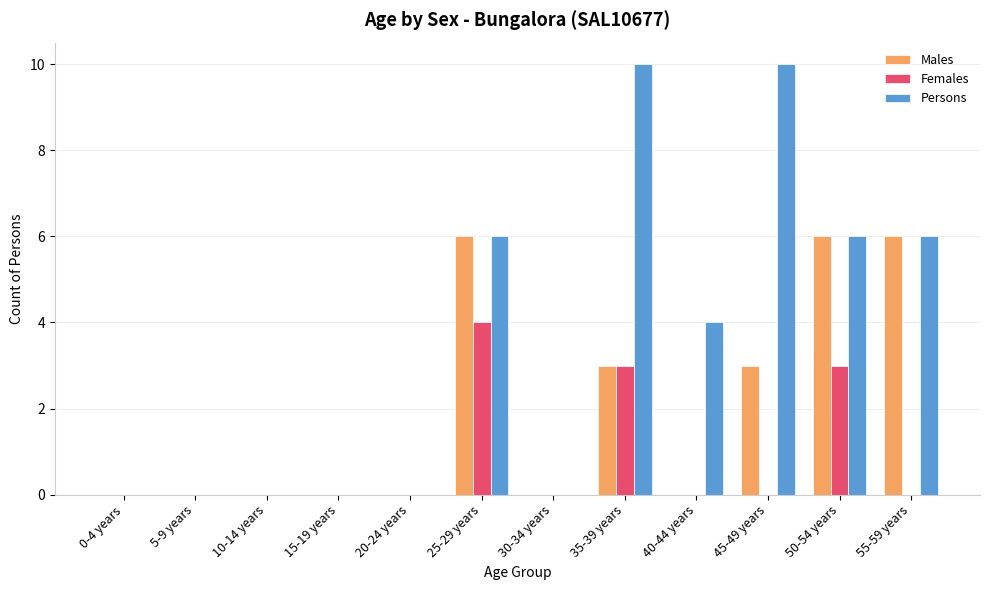

What are all the series names shown in the legend?

Males, Females, Persons